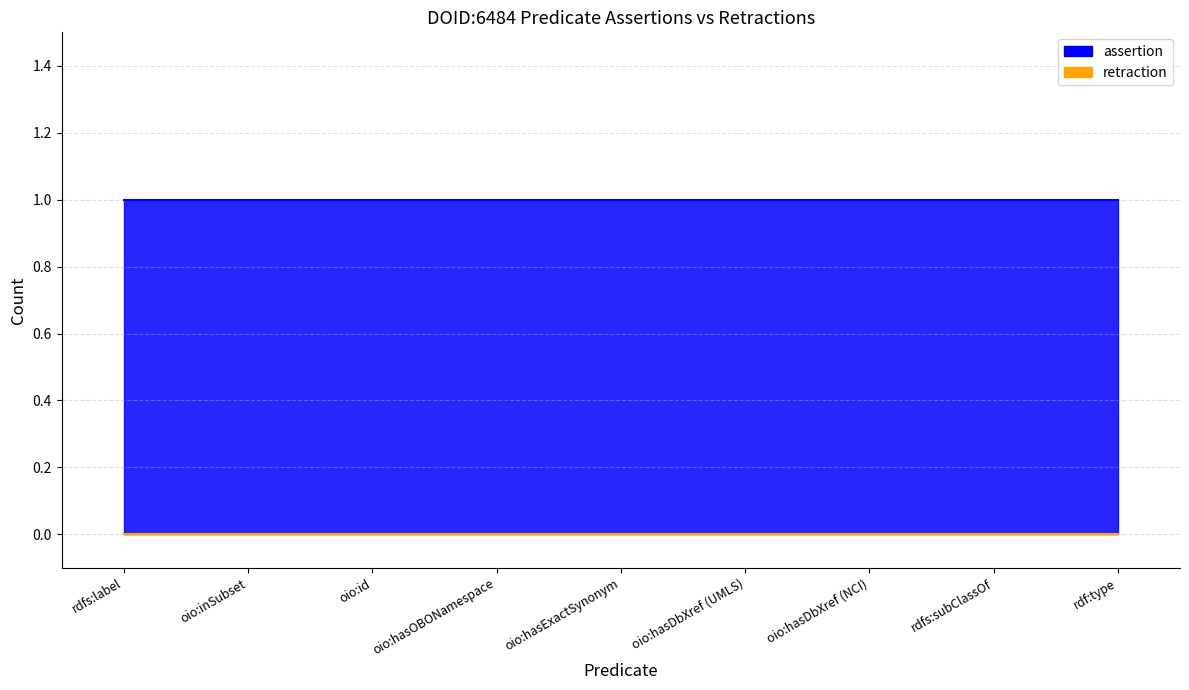

At which category is the sum across all series the highest?

rdfs:label